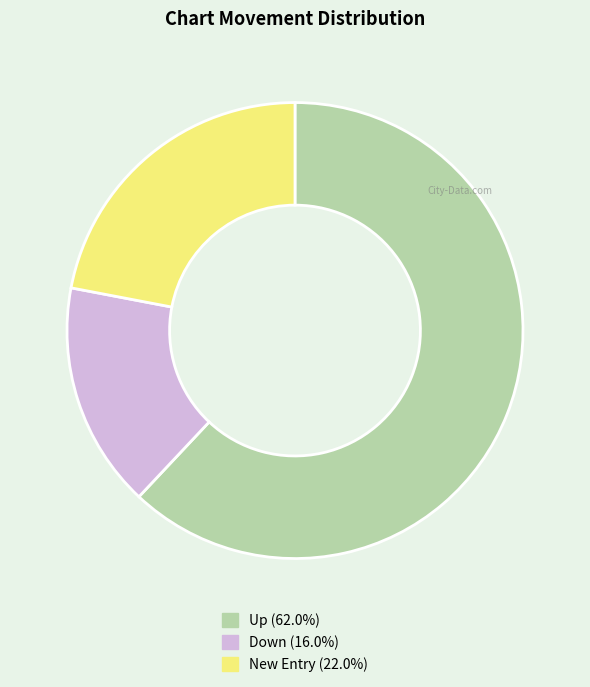

Does any single category account for the majority?

Yes